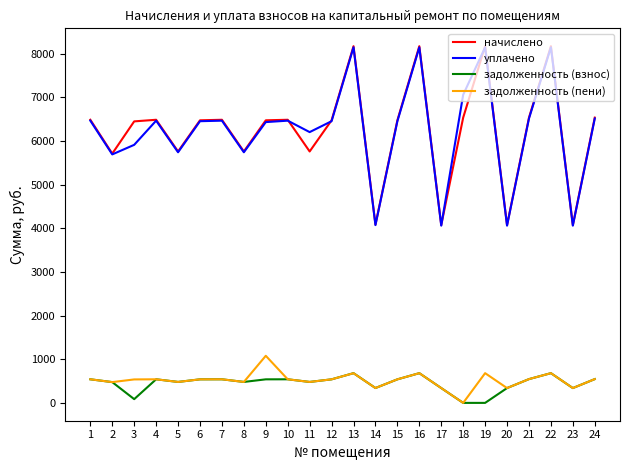

How many lines are shown in the chart?

4